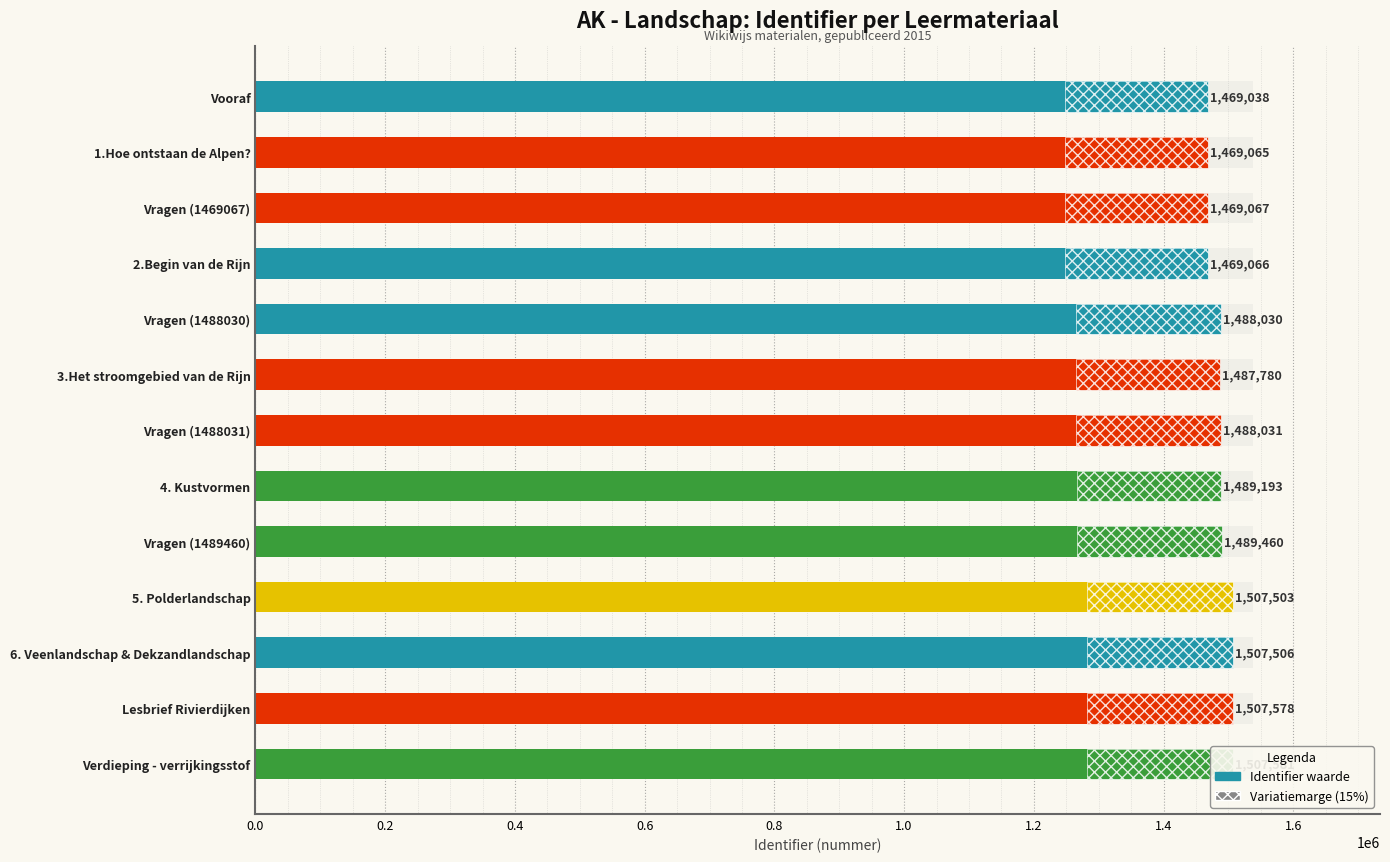

What is the smallest value displayed?

1469038